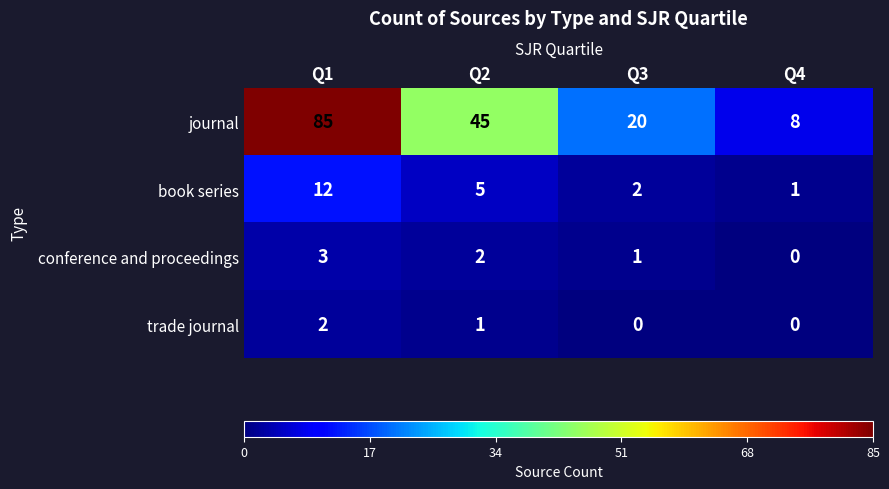

At which label does trade journal first exceed 1?

Q1